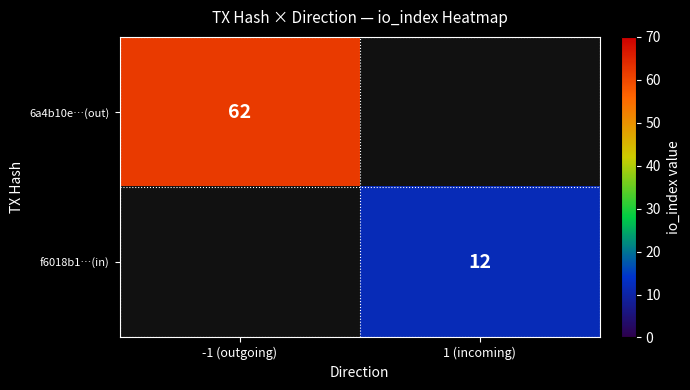

At how many categories does at least one series exceed 47?

1